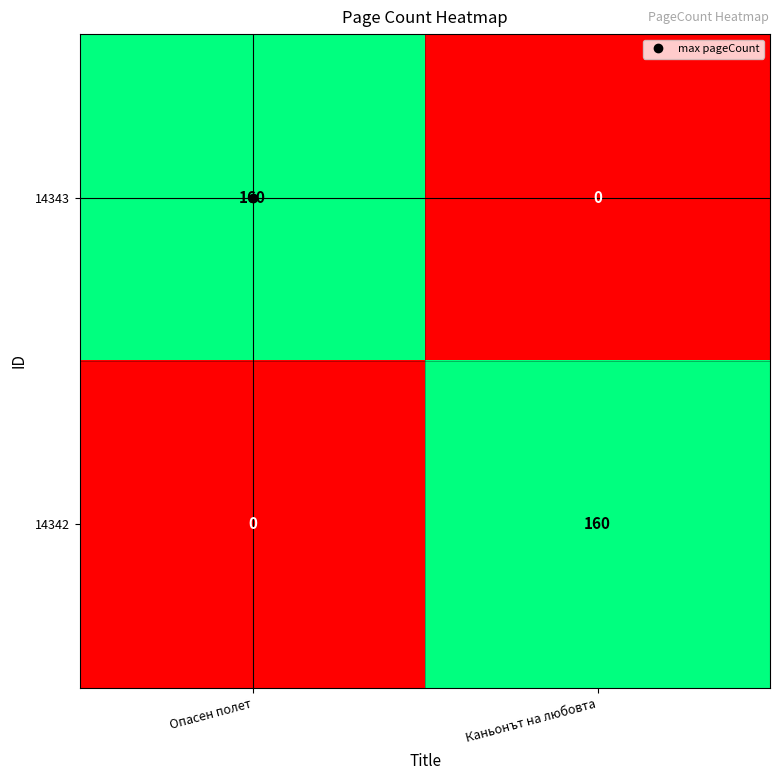

What is the sum of all 14342 values?

160